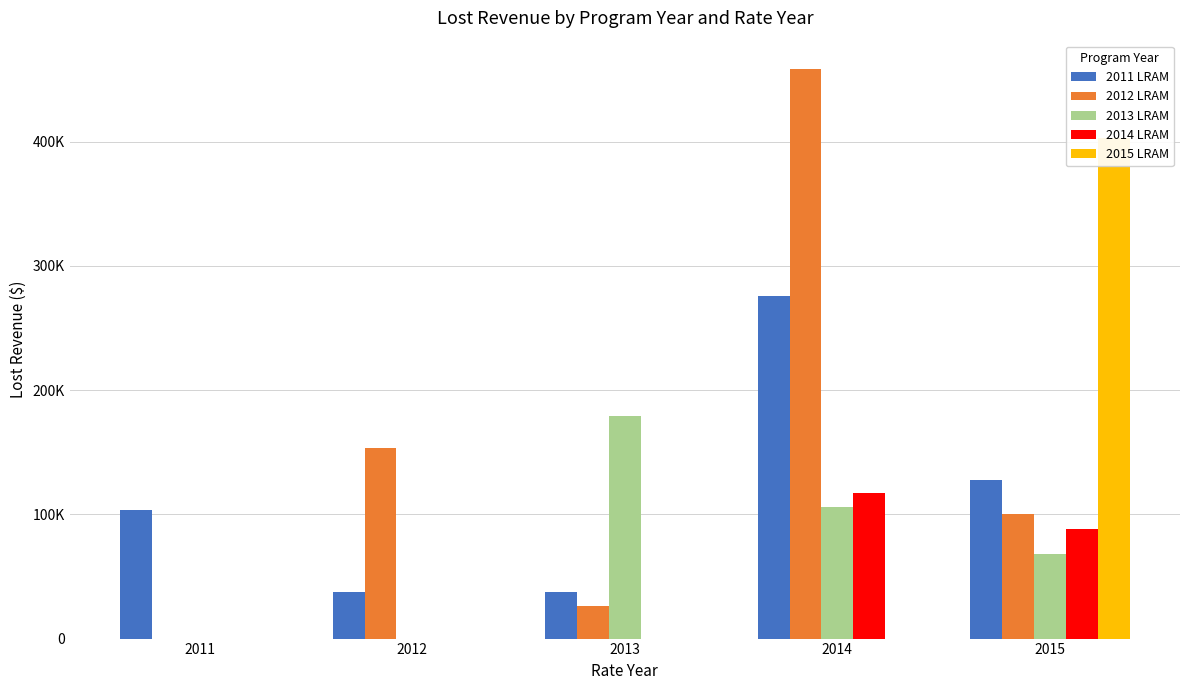

What is the value of the 2014 LRAM bar at the 4th from the left?

116892.9